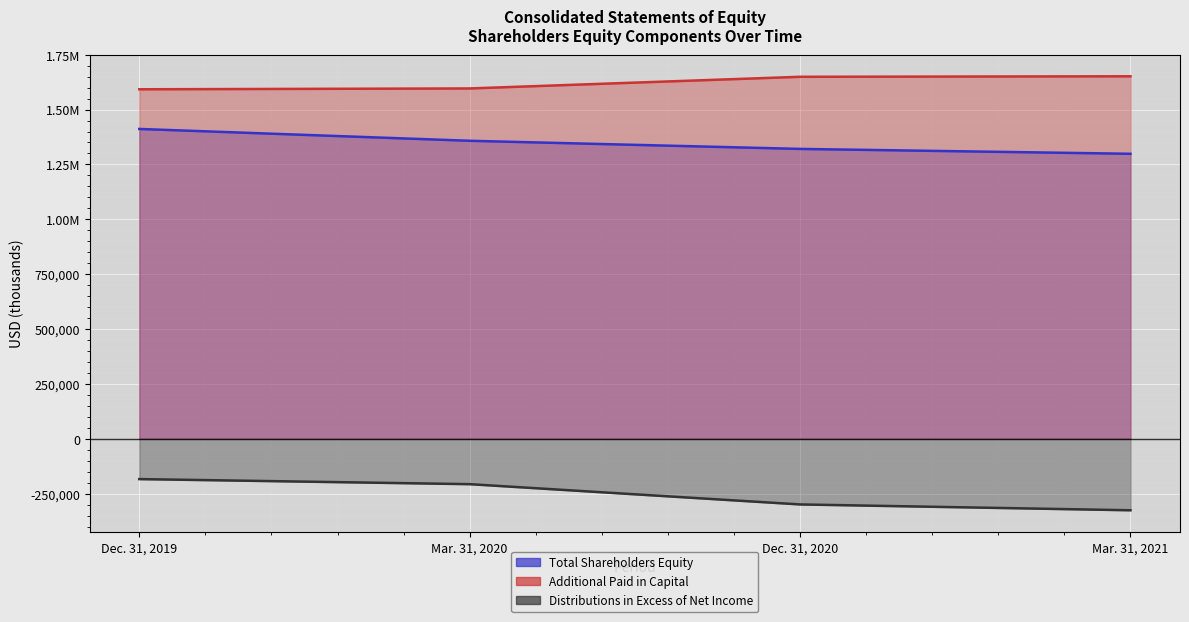

True or false: Total Shareholders Equity and Distributions in Excess of Net Income intersect in this chart.

False